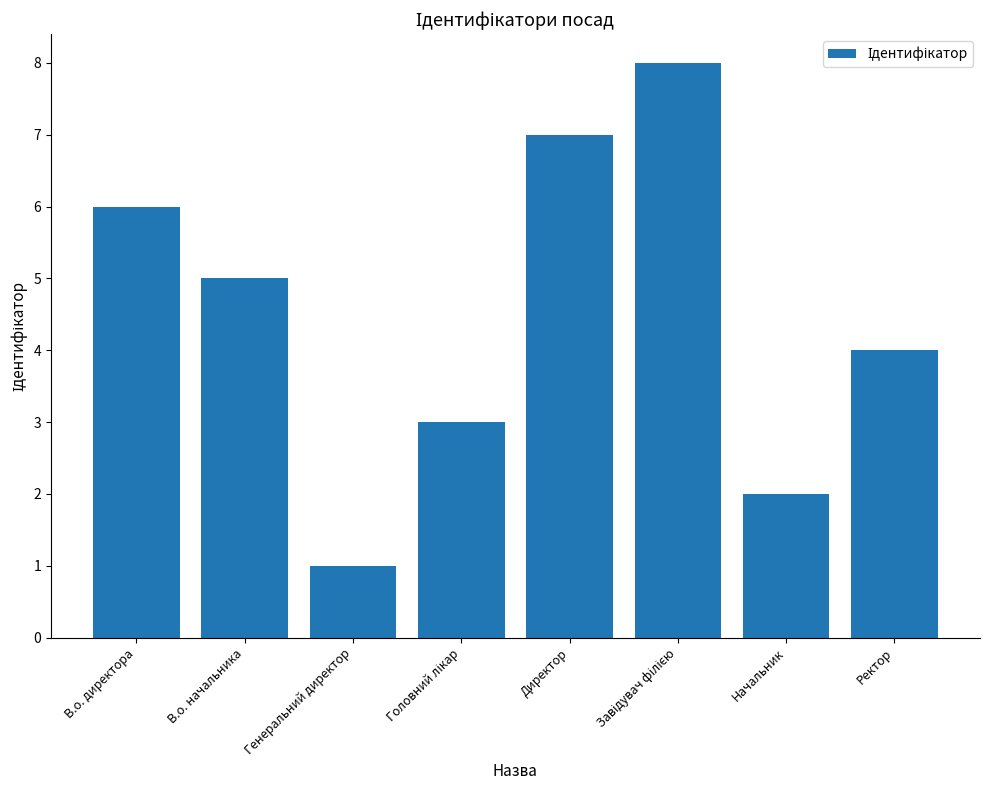

What is the smallest value displayed?

1